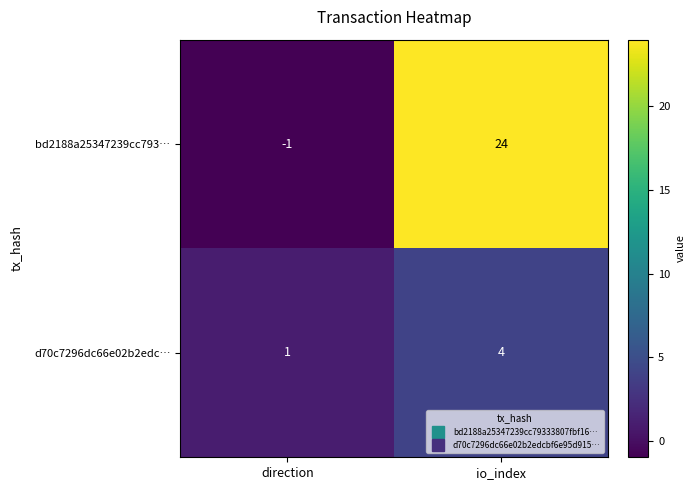

Which series changed the most between direction and io_index?

bd2188a25347239cc793…